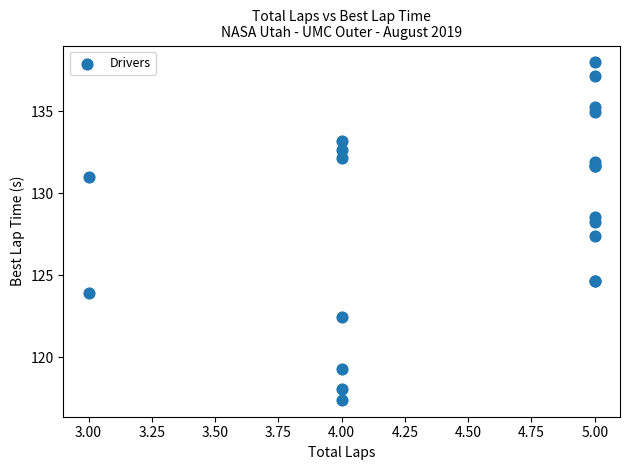

What Y value in the scatter plot is closest to 127?

127.4